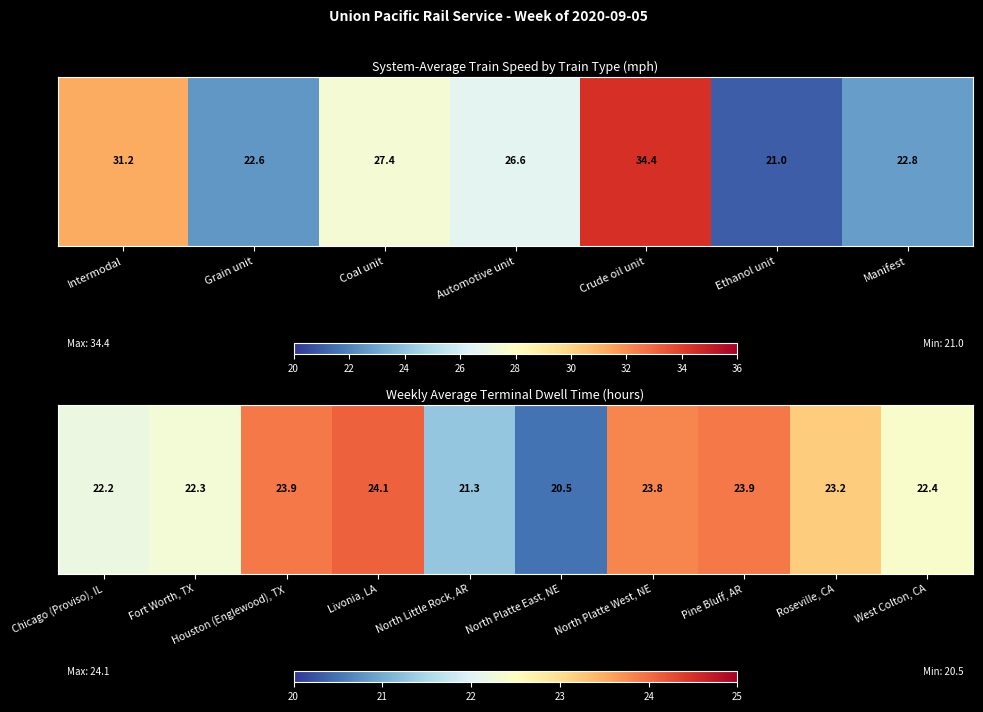

What is the sum of all values?

227.6